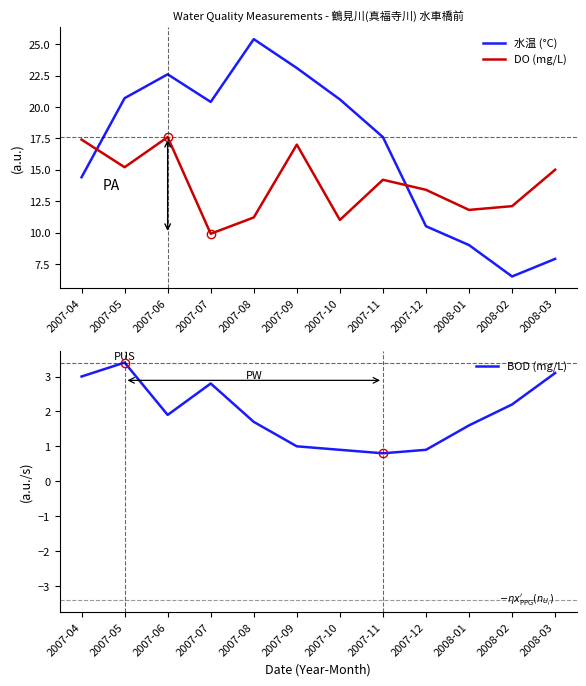

True or false: 水温 (°C) has more than 2 points higher than both neighbors.

False